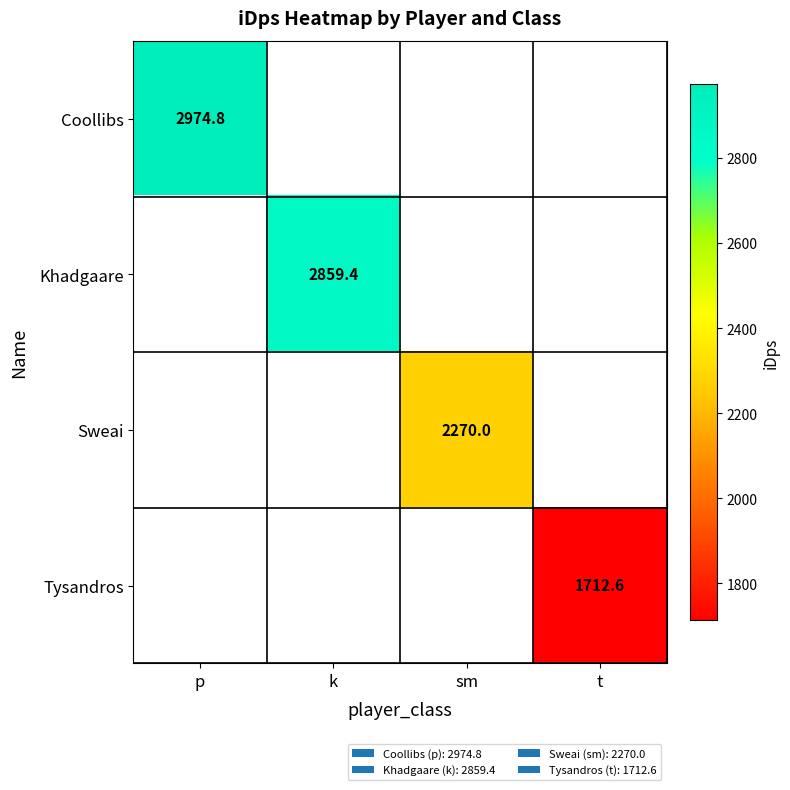

Rank the series by their average value, from highest to lowest.

Coollibs, Khadgaare, Sweai, Tysandros